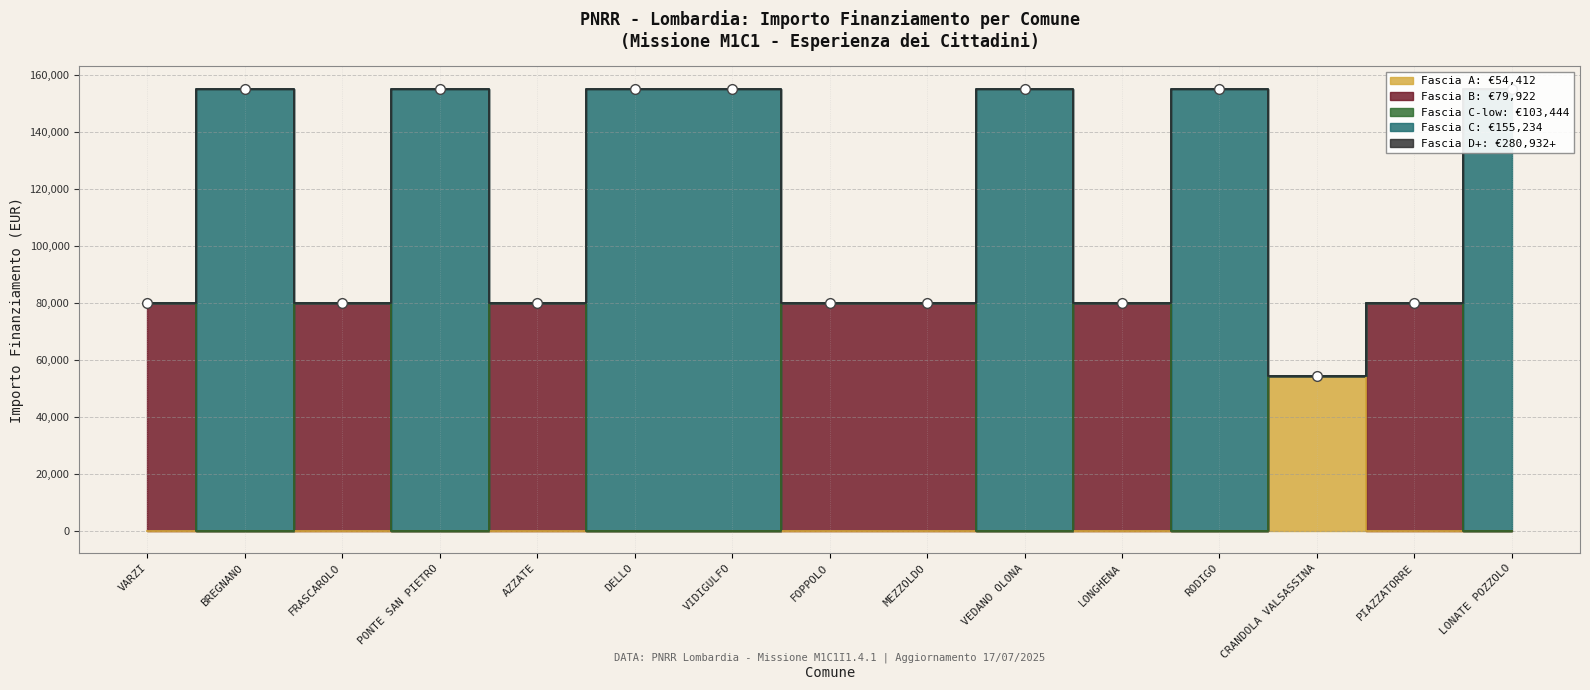

Between VEDANO OLONA and LONATE POZZOLO, which is larger?

VEDANO OLONA